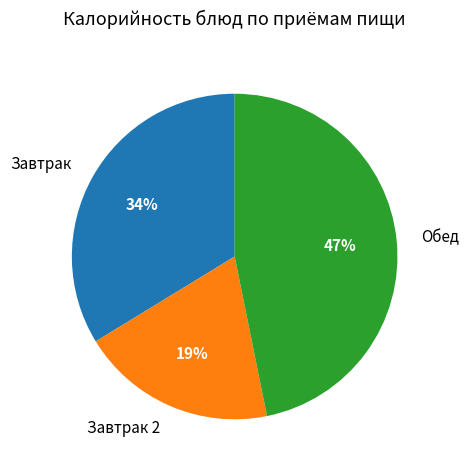

To the nearest percent, what portion does Завтрак 2 represent?

19%